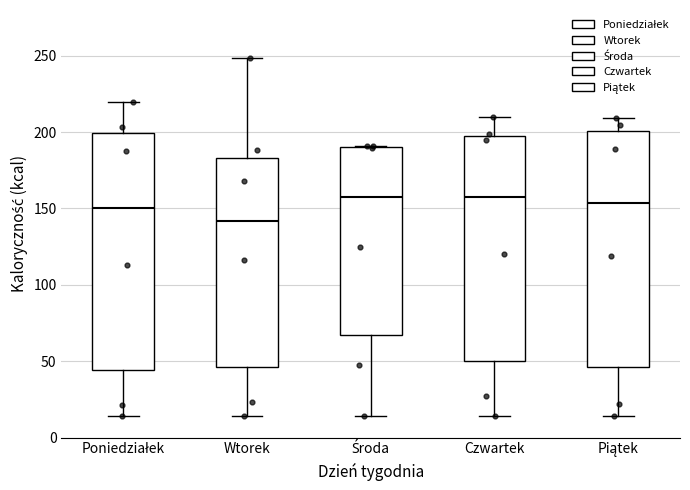

Where does the lower whisker of the box for Środa end on the y-axis? The values are not printed on the chart, so give them approximately, as read against the axis.

15